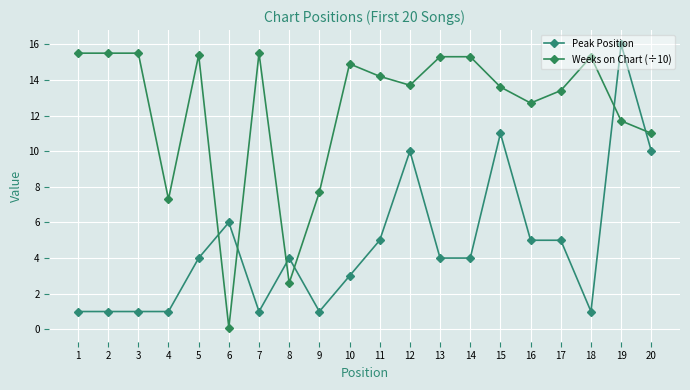

What is the total value across all series at 17?

18.4